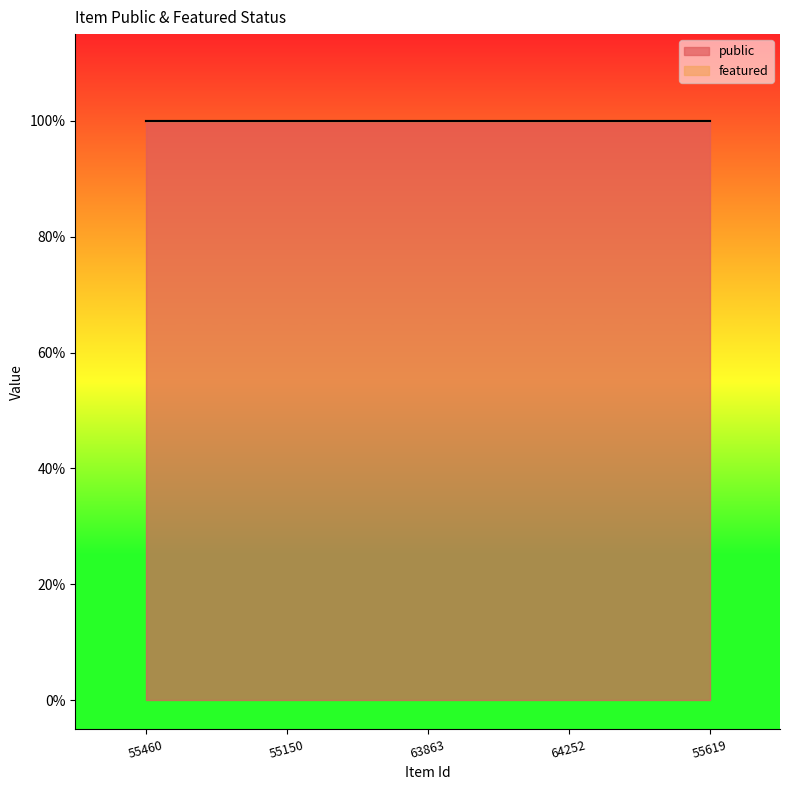

The value of public at 55619 is 1. True or false?

True